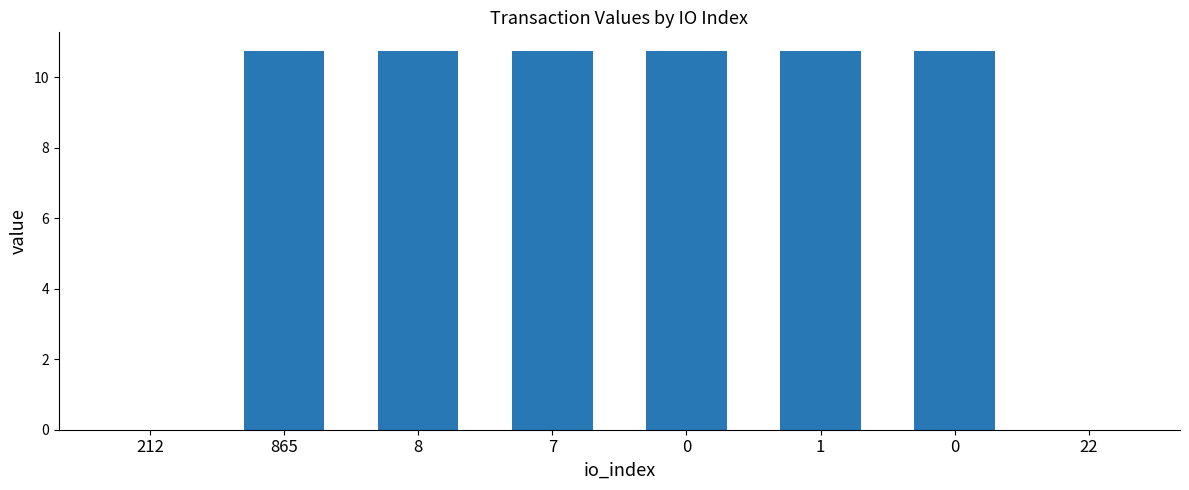

Reading left to right, transcribe all the data shown in this chart.

212=0.0	865=10.7	8=10.7	7=10.7	0=10.7	1=10.7	0=10.7	22=0.0